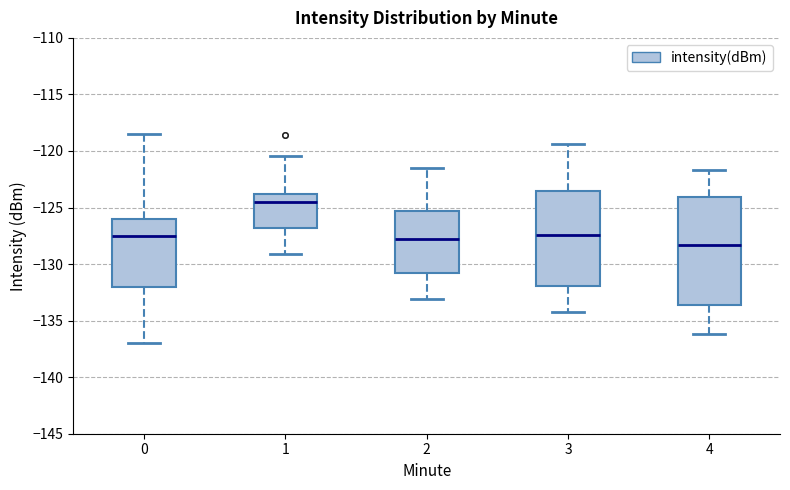

Reading left to right, read every box against the y-axis: the position of its median line, the range the box covers, and the ends of its whiskers. The values are not printed on the chart, so give them approximately, as read against the axis.

0: median -127.5, box -132.0 to -126.0, whiskers -137.0 to -118.5
1: median -124.5, box -127.0 to -124.0, whiskers -129.0 to -120.5
2: median -127.5, box -131.0 to -125.5, whiskers -133.0 to -121.5
3: median -127.5, box -132.0 to -123.5, whiskers -134.0 to -119.5
4: median -128.5, box -133.5 to -124.0, whiskers -136.0 to -121.5